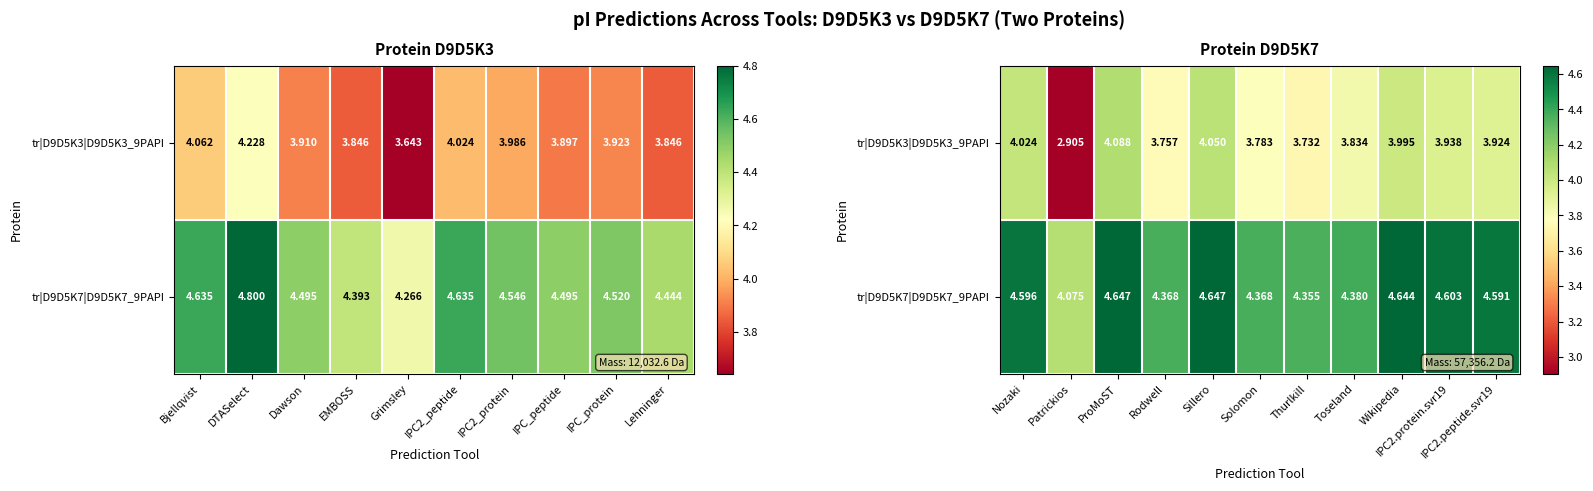

How many data points in tr|D9D5K3|D9D5K3_9PAPI are less than 3?

1